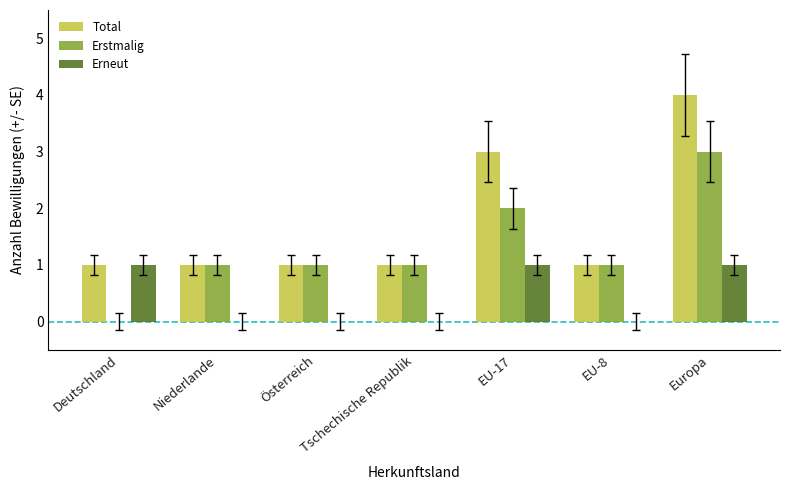

Is the value of Erstmalig at EU-17 greater than the value of Erneut at EU-8?

Yes